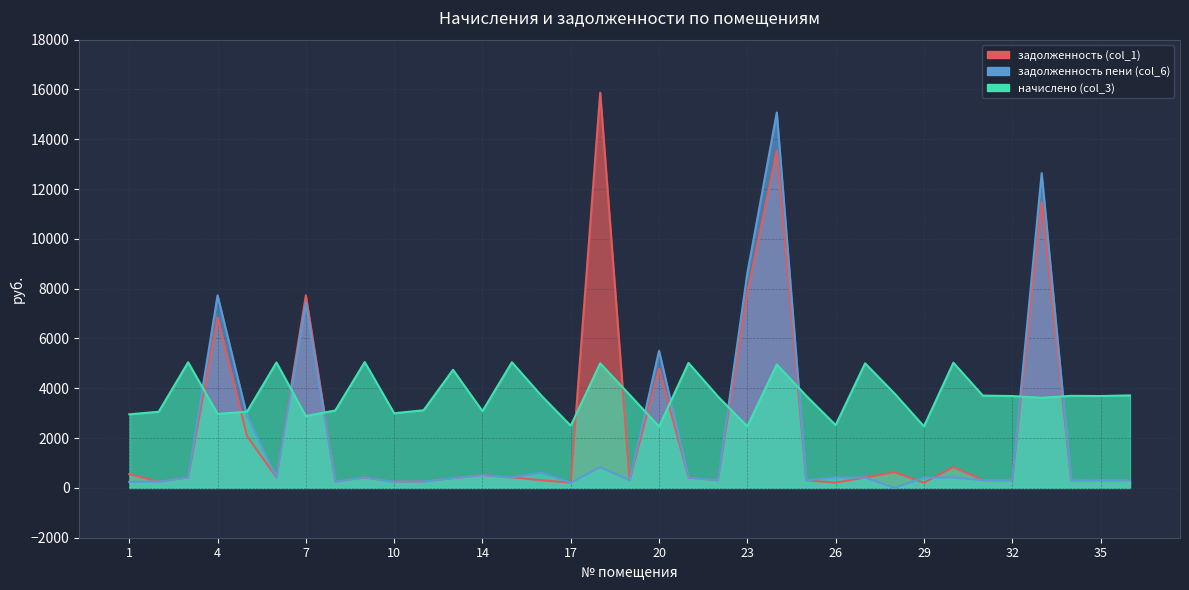

Rank the series by their maximum value, from highest to lowest.

задолженность (col_1), задолженность пени (col_6), начислено (col_3)